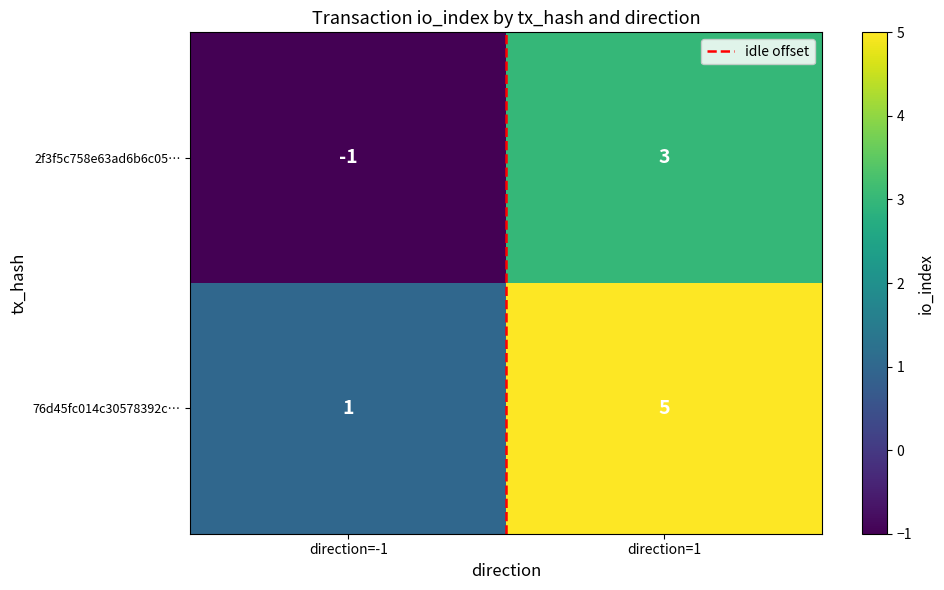

Reading right to left, extract all data points from this chart.

2f3f5c758e63ad6b6c05…: direction=1=3	direction=-1=-1
76d45fc014c30578392c…: direction=1=5	direction=-1=1